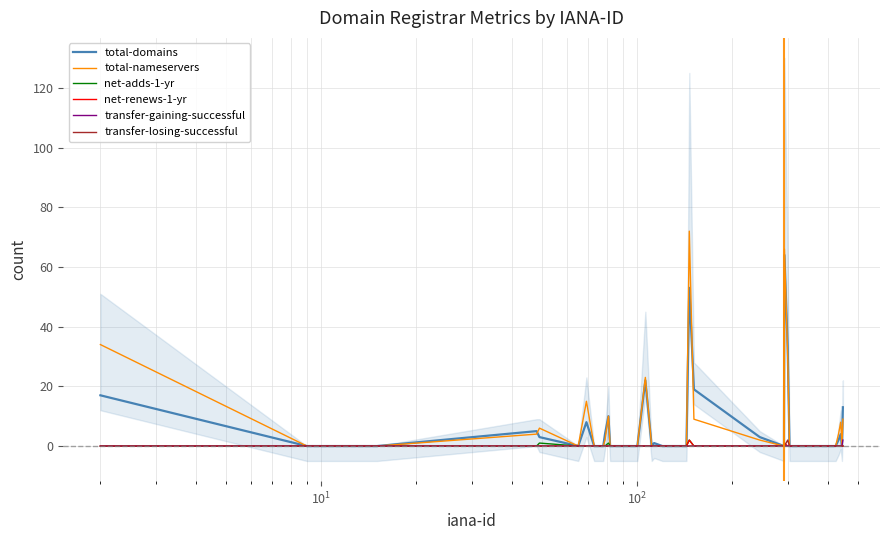

What is the highest value of the total-domains series?

64